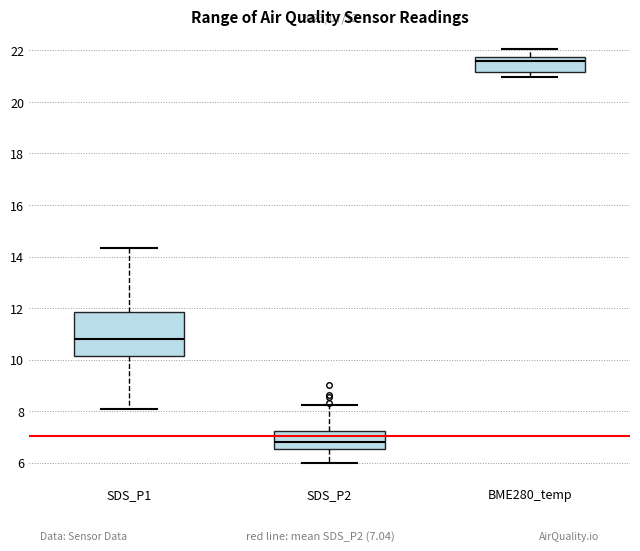

Comparing the boxes themselves (not the whiskers), which one is the tallest?

SDS_P1